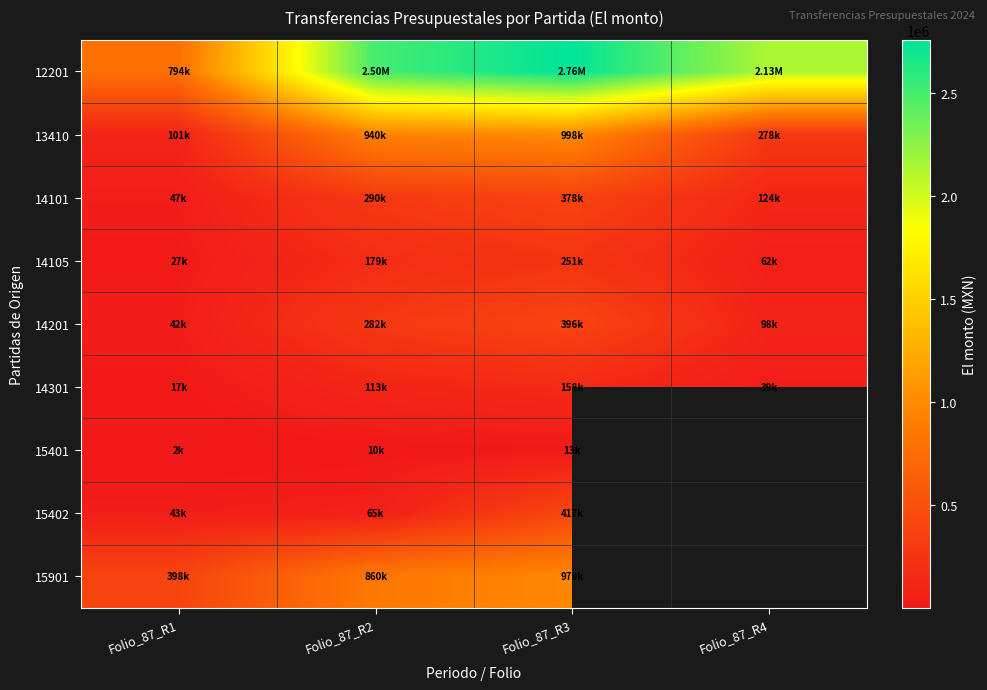

What is the difference between the maximum and minimum values in the 14105 series?

224936.0